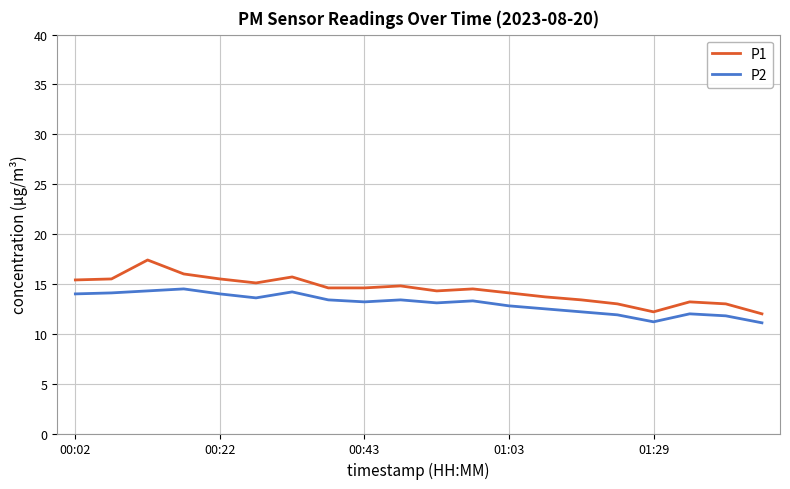

How many series are shown in this chart?

2